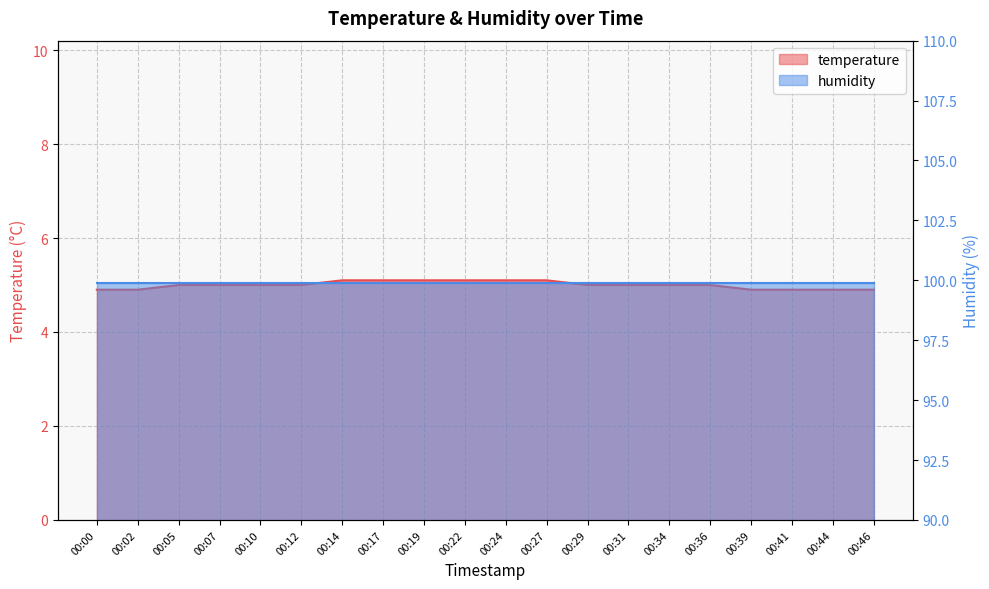

Reading left to right, transcribe all the data shown in this chart.

4.9	4.9	5.0	5.0	5.0	5.0	5.1	5.1	5.1	5.1	5.1	5.1	5.0	5.0	5.0	5.0	4.9	4.9	4.9	4.9